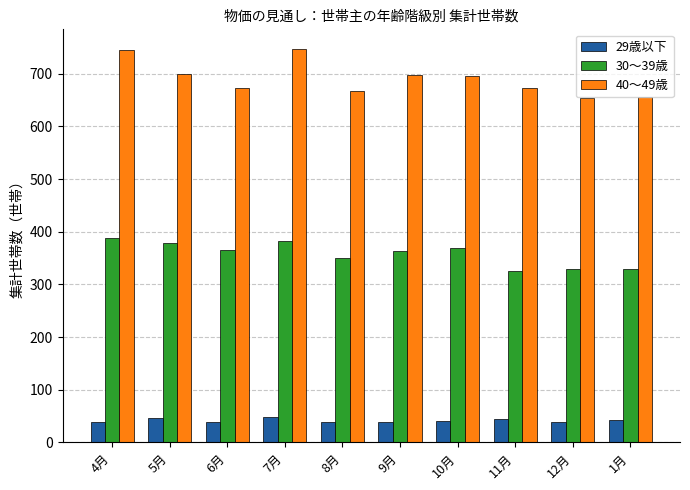

Which series has the largest range (max minus min)?

40〜49歳